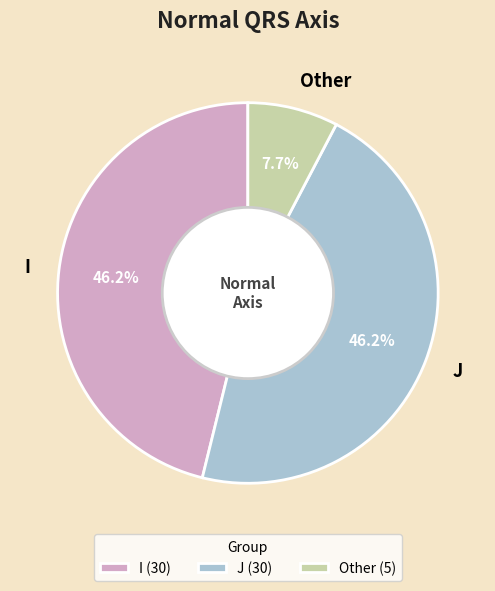

Is there a majority slice in this chart?

No